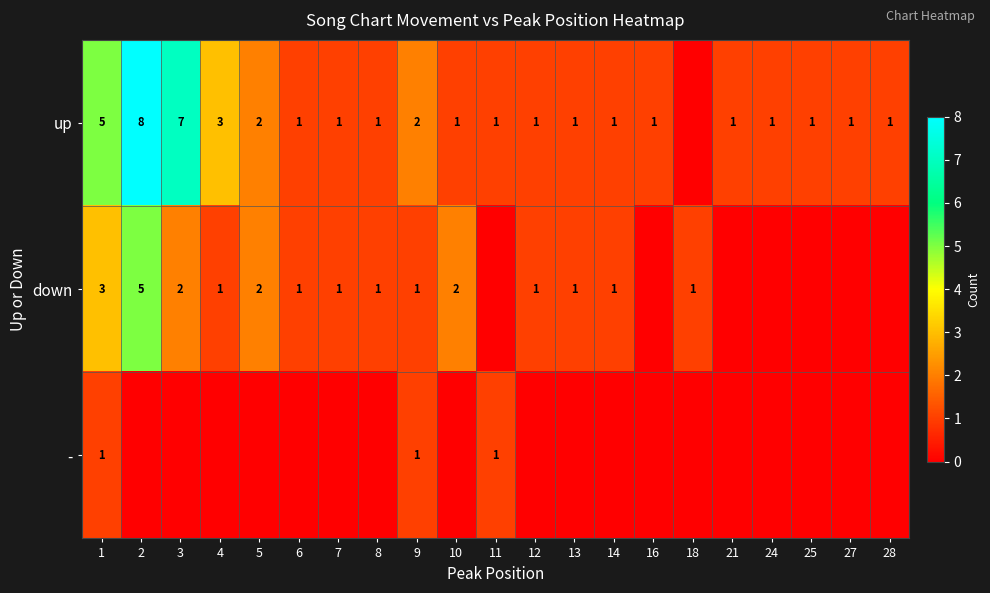

The value of down at 8 is 1. True or false?

True